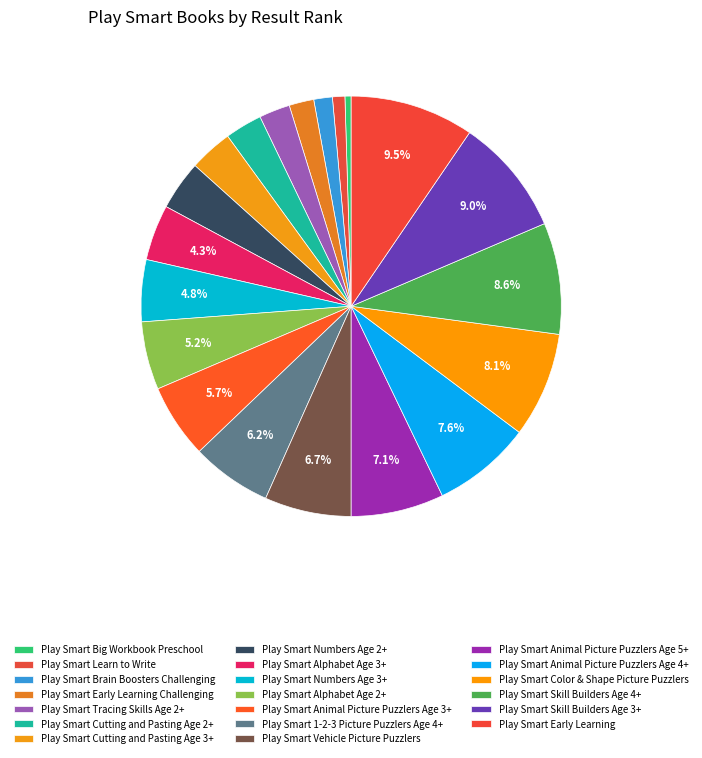

What portion of the pie excludes Play Smart 1-2-3 Picture Puzzlers Age 4+?

93.8%